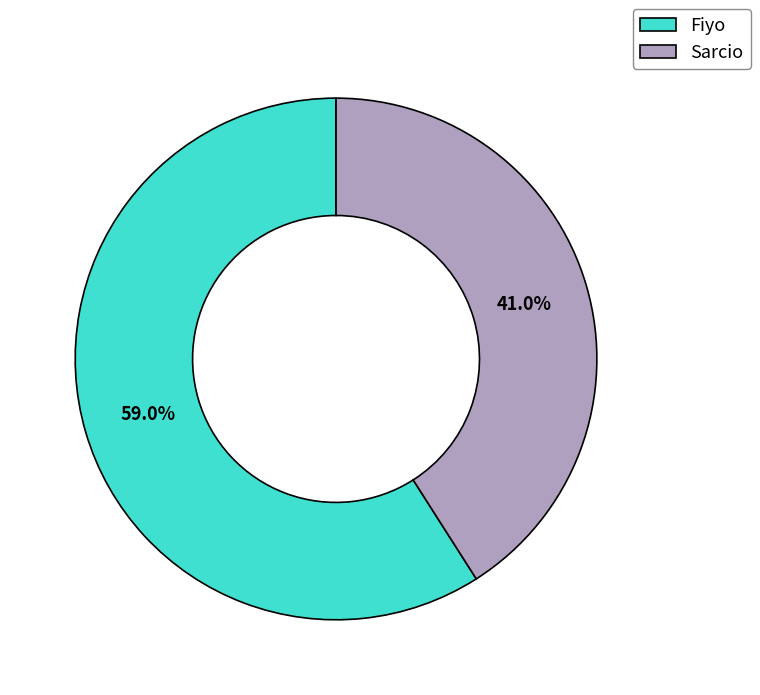

To the nearest percent, what portion does Fiyo represent?

59%